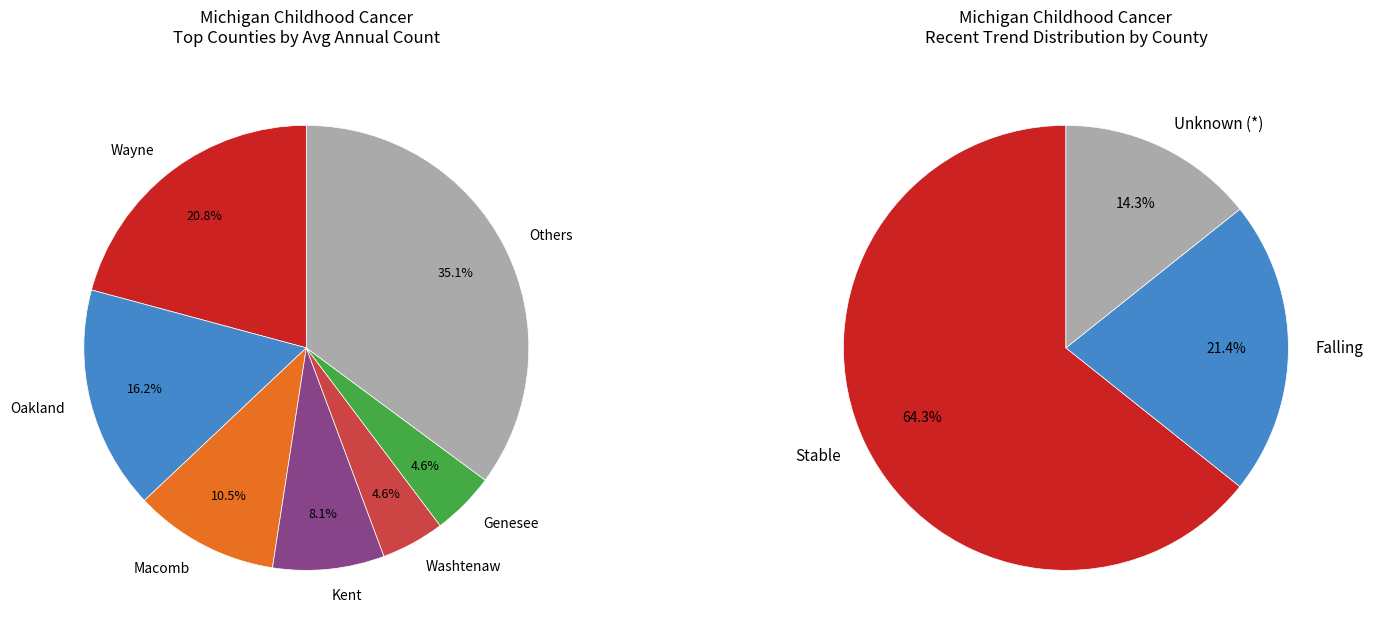

Between Muskegon and Jackson, which is larger?

Jackson